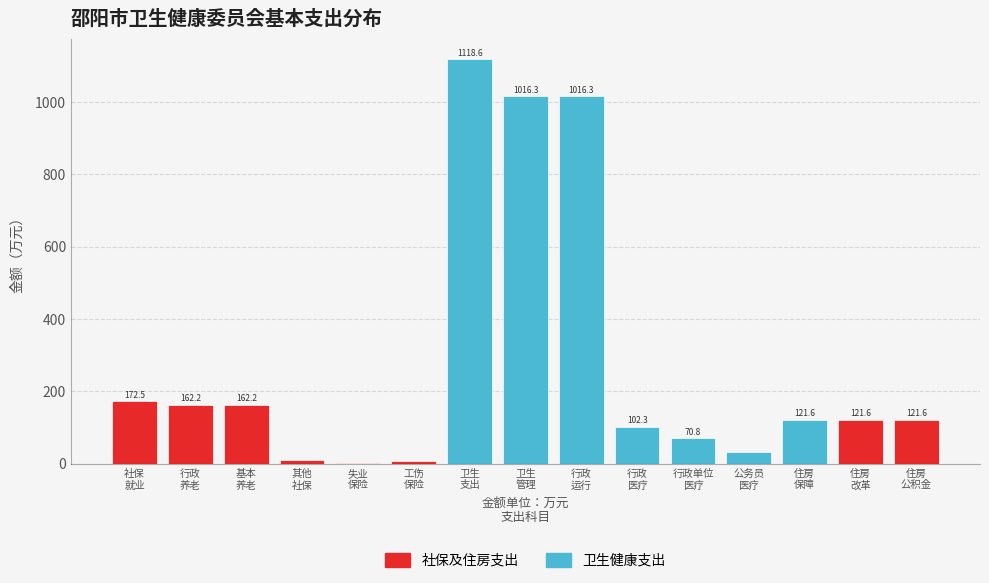

What is the maximum value shown in the chart?

1118.6